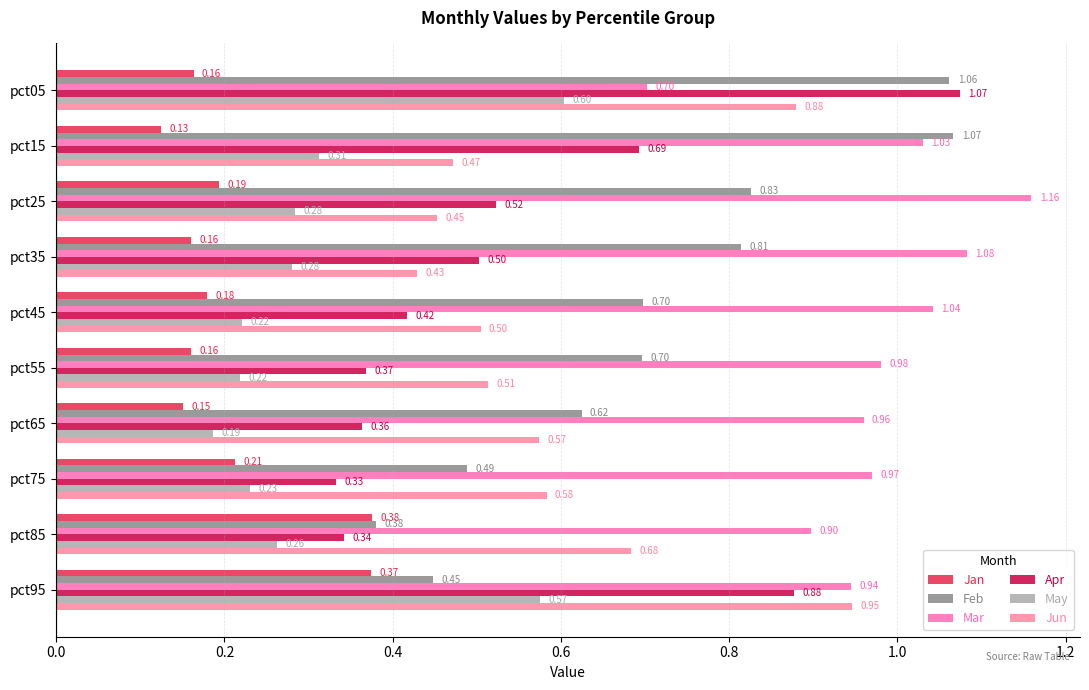

How many series are shown in this chart?

6